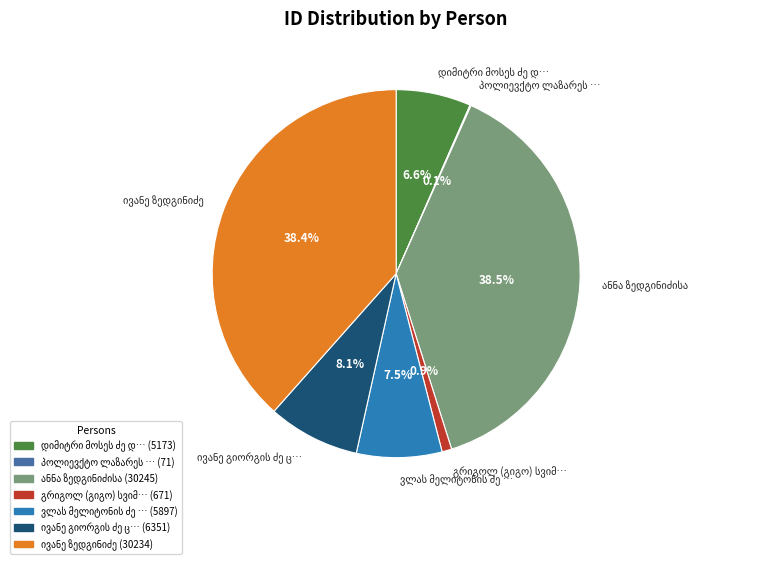

Is there a majority slice in this chart?

No